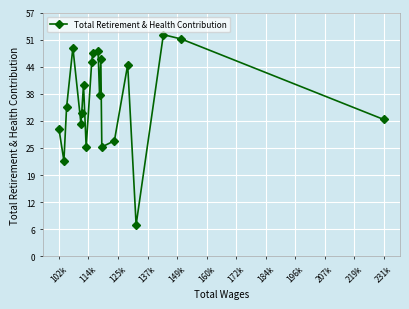

Reading right to left, extract all data points from this chart.

32372	51407	52445	7443	45314	27341	25861	46697	38156	48620	48085	46000	25850	40647	33954	31385	49363	35242	22596	30159